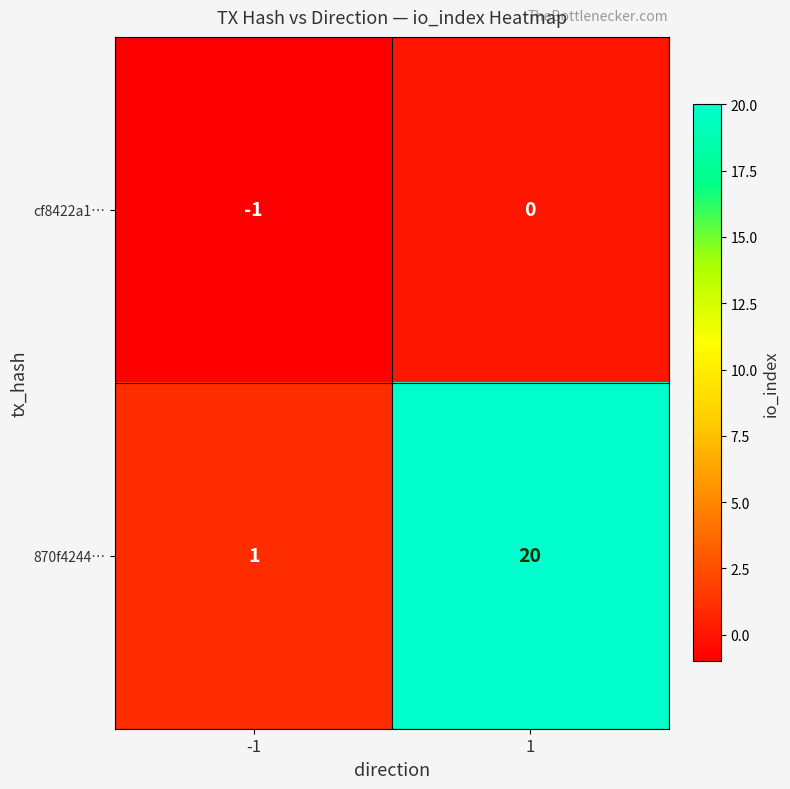

What is the minimum value shown in the chart?

-1